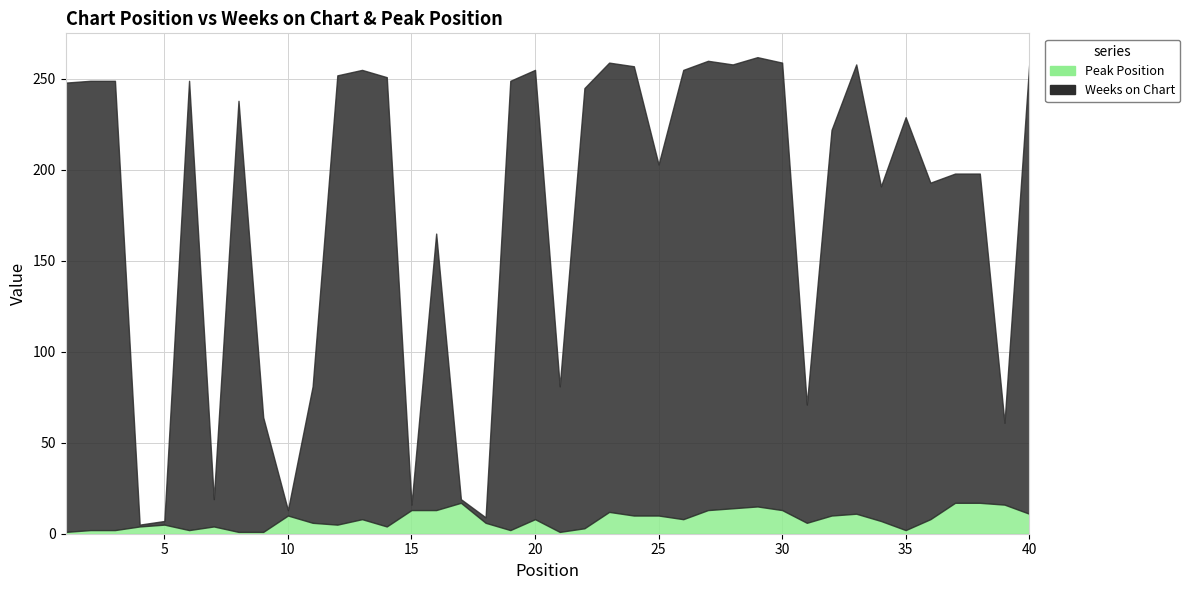

How many times do Peak Position and Weeks on Chart cross each other?

8